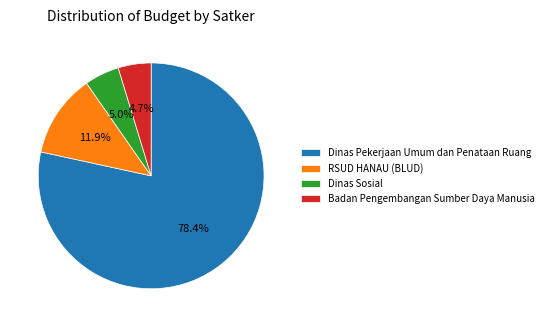

How many slices are in this pie chart?

4